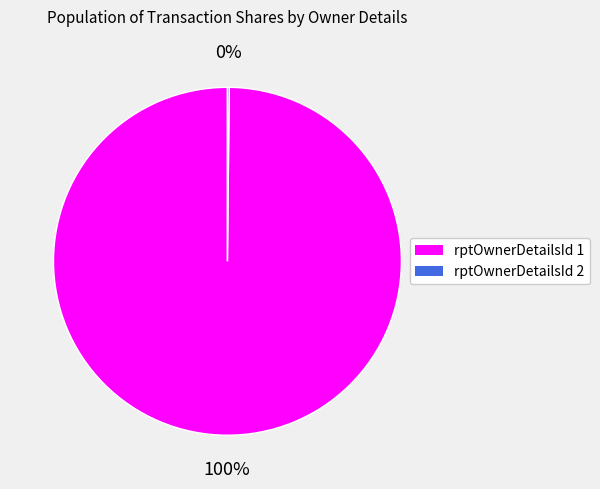

To the nearest percent, what is the average slice percentage?

50%